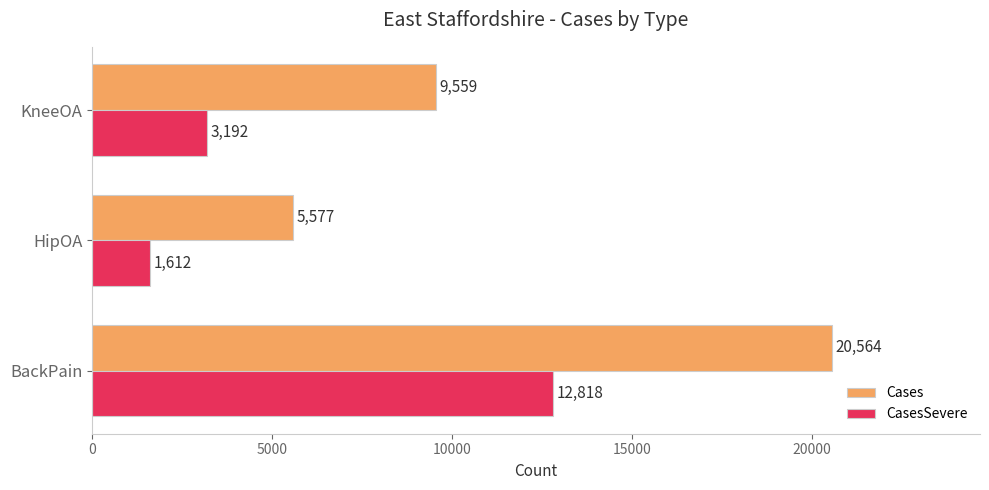

What is the average value of the Cases series?

11900